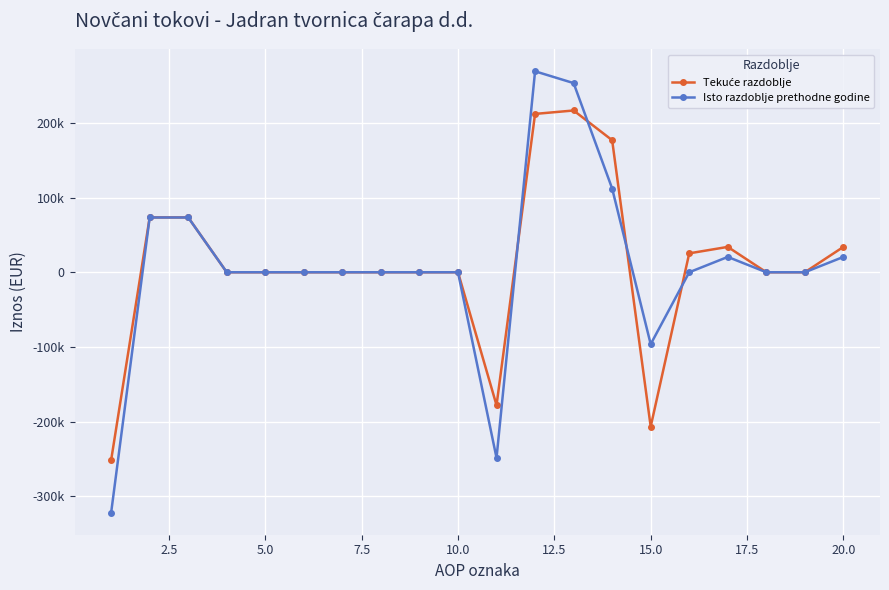

Reading right to left, extract all data points from this chart.

Tekuće razdoblje: 33950	0	0	33950	25318	-206718	176810	216638	212048	-178098	0	0	0	0	0	0	0	73440	73440	-251538
Isto razdoblje prethodne godine: 20527	0	0	20527	0	-96326	112139	253308	269121	-248594	0	0	0	0	0	0	0	73339	73339	-321933